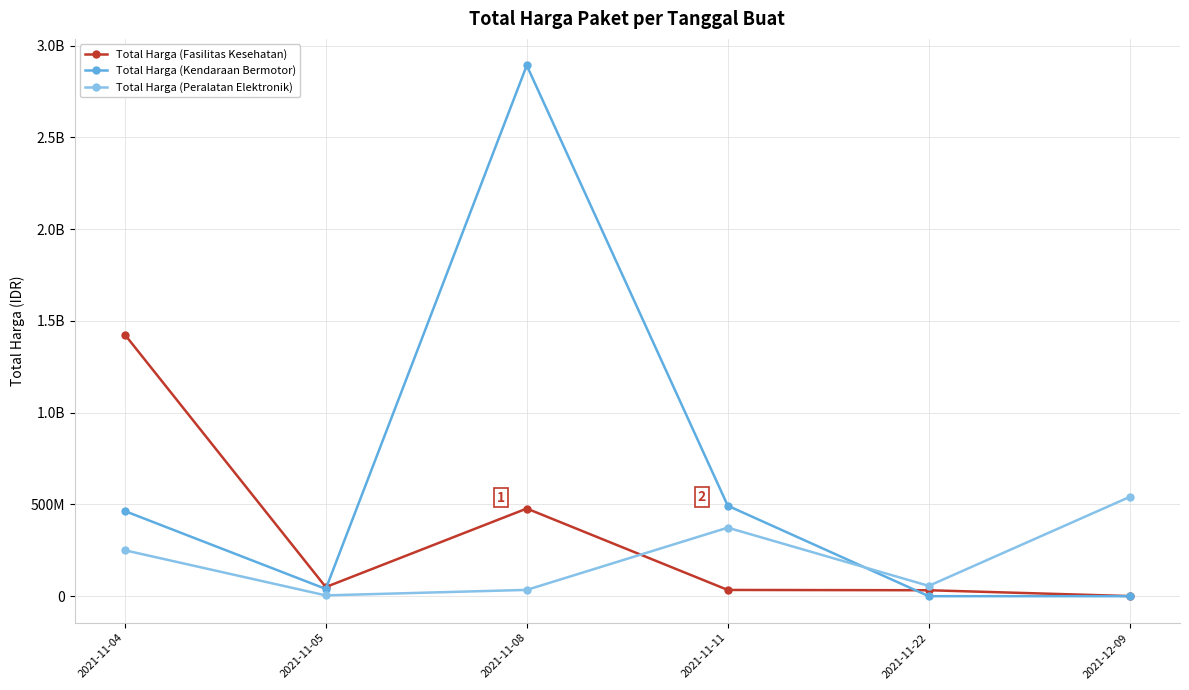

What is the difference between the maximum and minimum values in the Total Harga (Kendaraan Bermotor) series?

2892122000